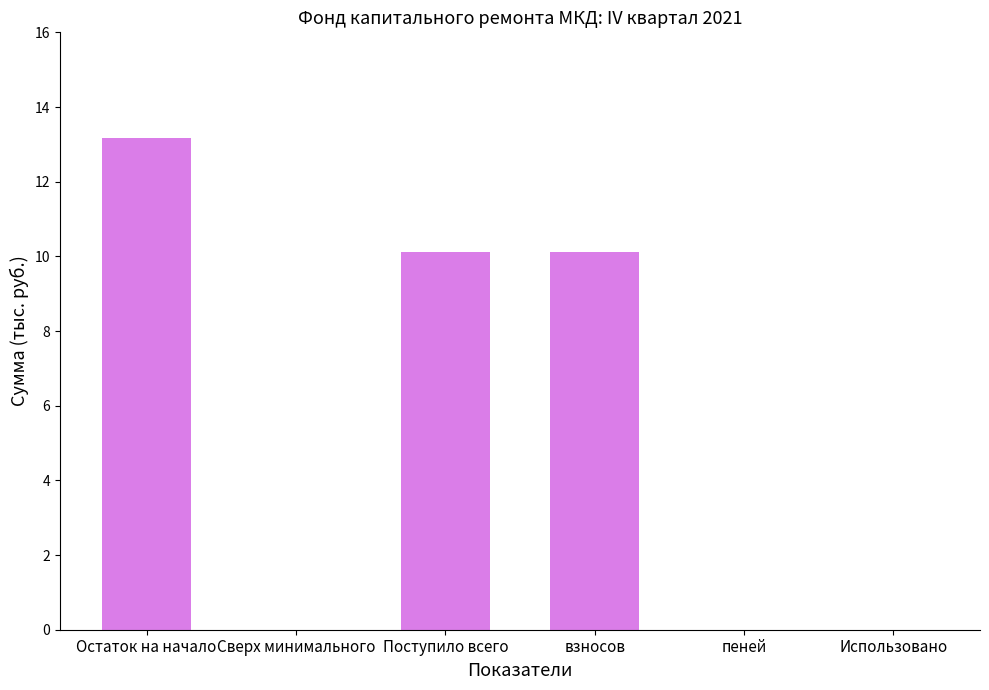

Where does the data first go above 10?

Остаток на начало